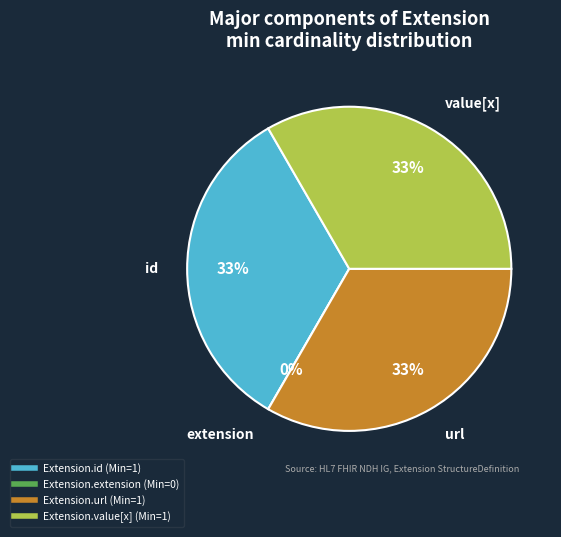

How many slices are in this pie chart?

4